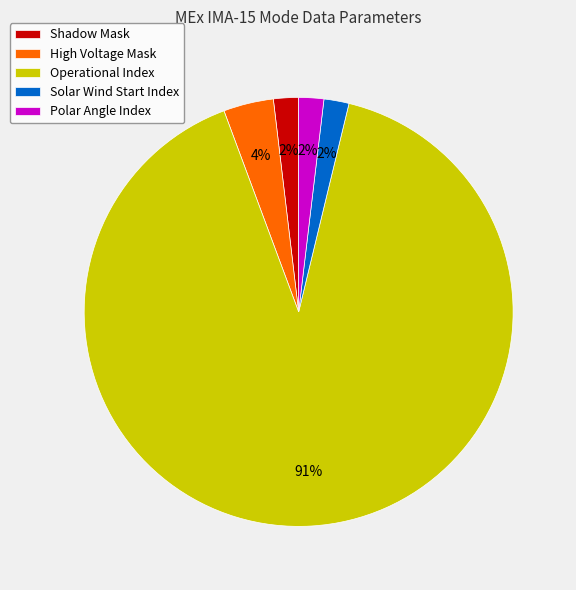

What percentage is the Shadow Mask slice, to the nearest percent?

2%